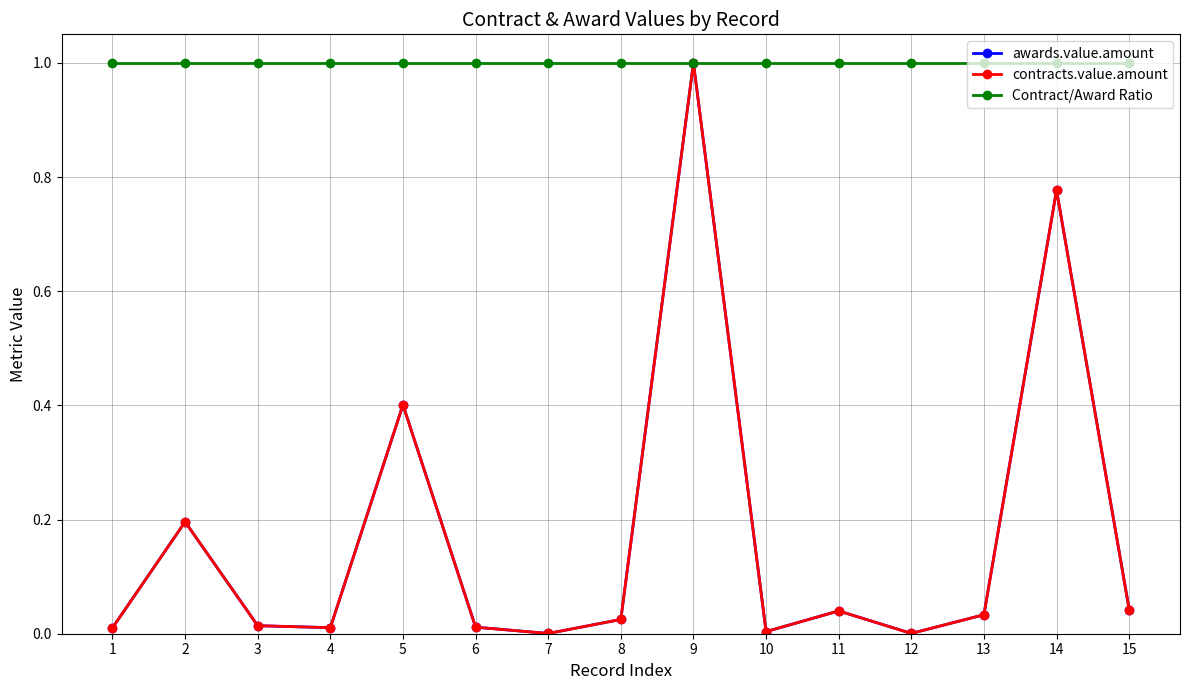

Is this an area chart (filled region under the line)?

No